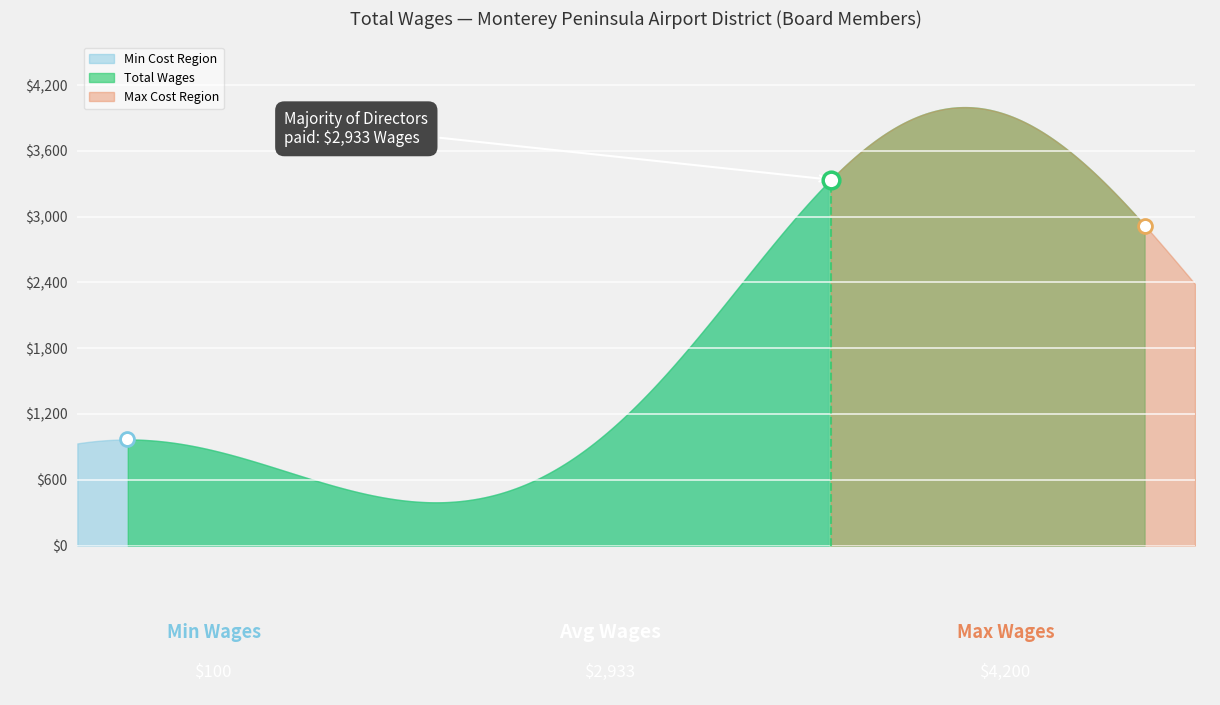

What is the difference between the maximum and minimum values in the Total Wages series?

4100